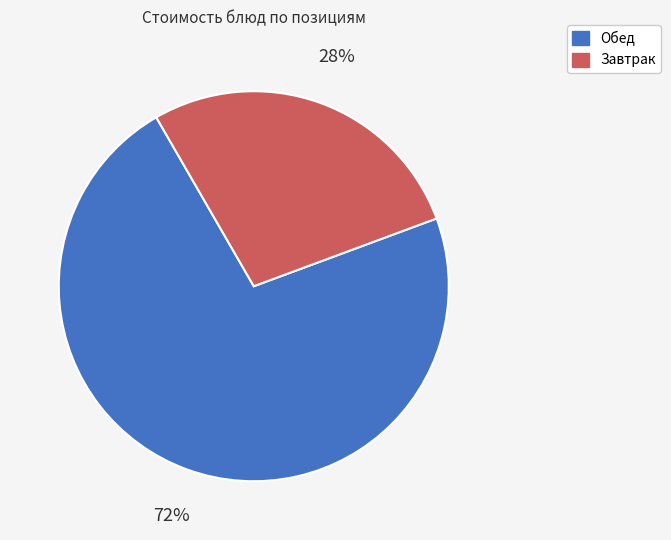

How many slices are in this pie chart?

2